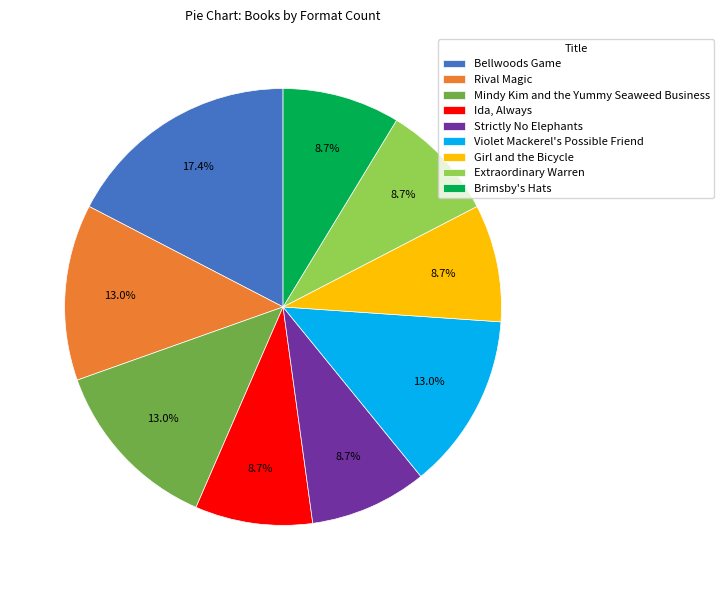

Which category has the biggest portion of the pie?

Bellwoods Game